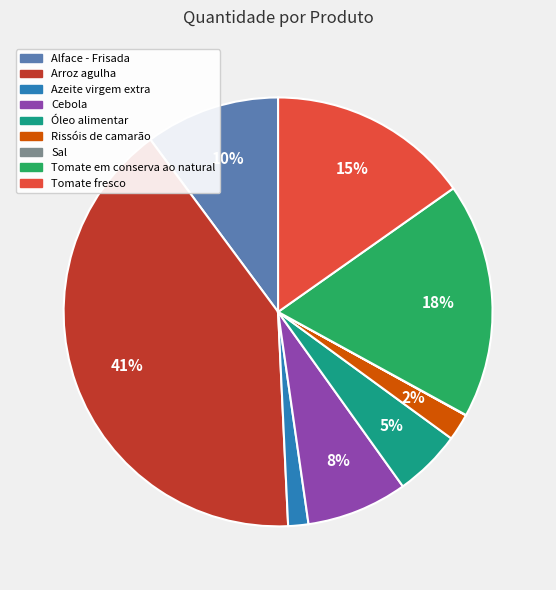

Does any single category account for the majority?

No